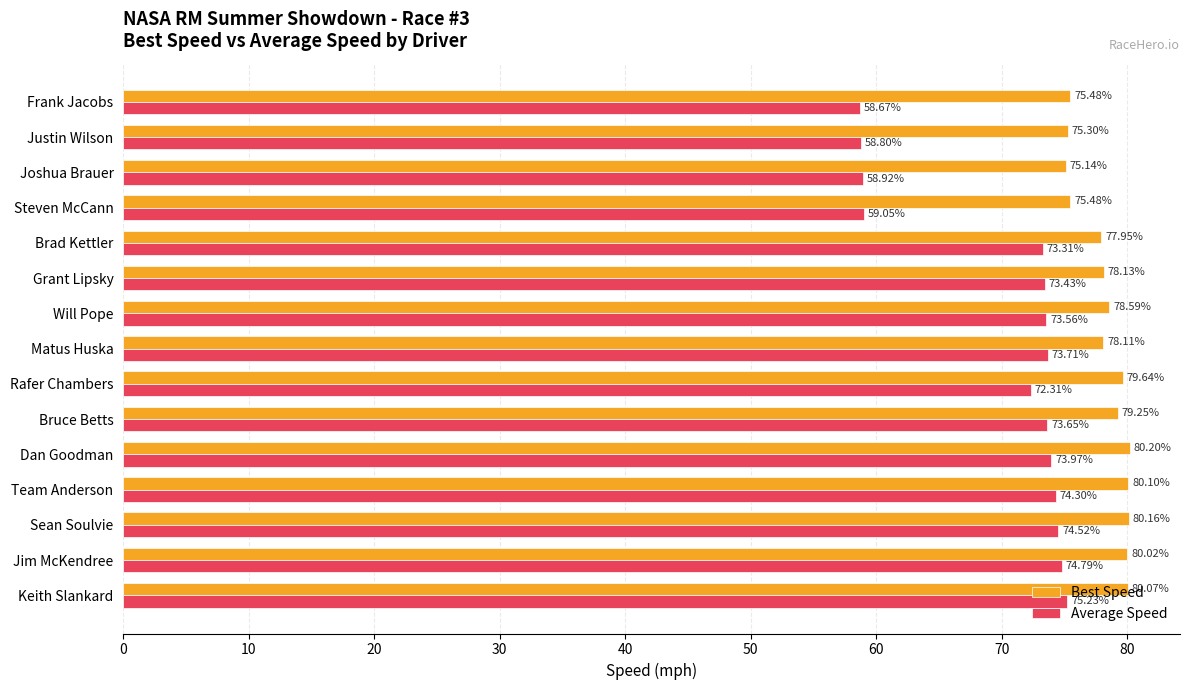

At which label is Best Speed closest to 77?

Brad Kettler